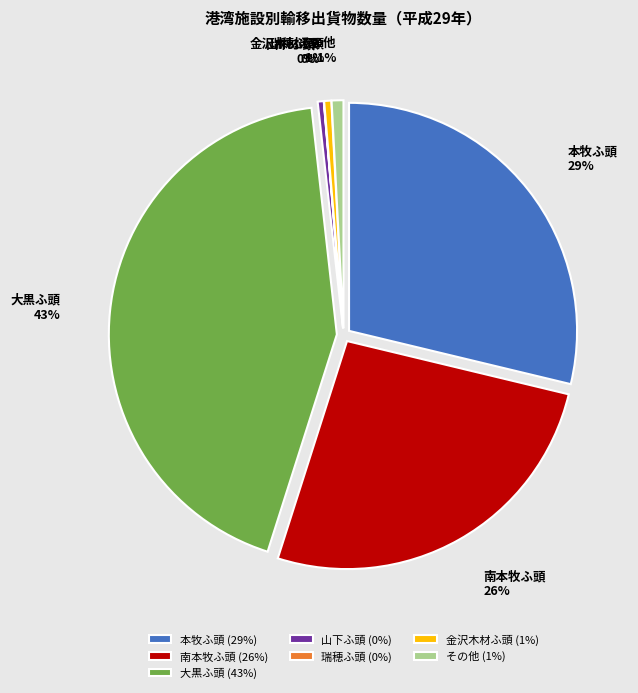

What is the ratio of the value at 金沢木材ふ頭 to the value at 山下ふ頭?

1.2